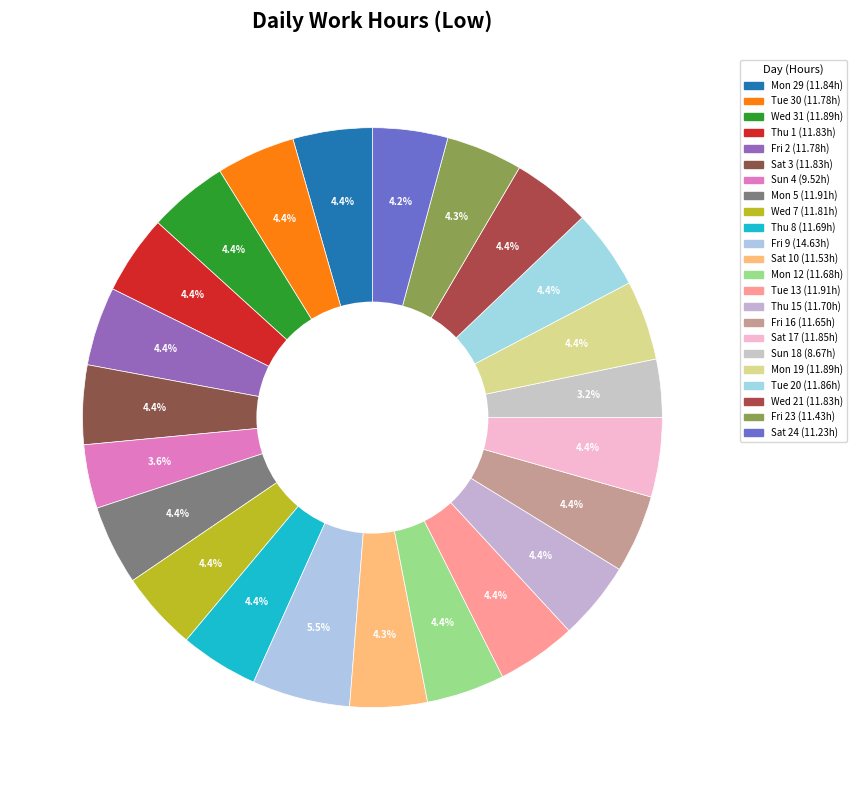

How many segments does this pie chart have?

23